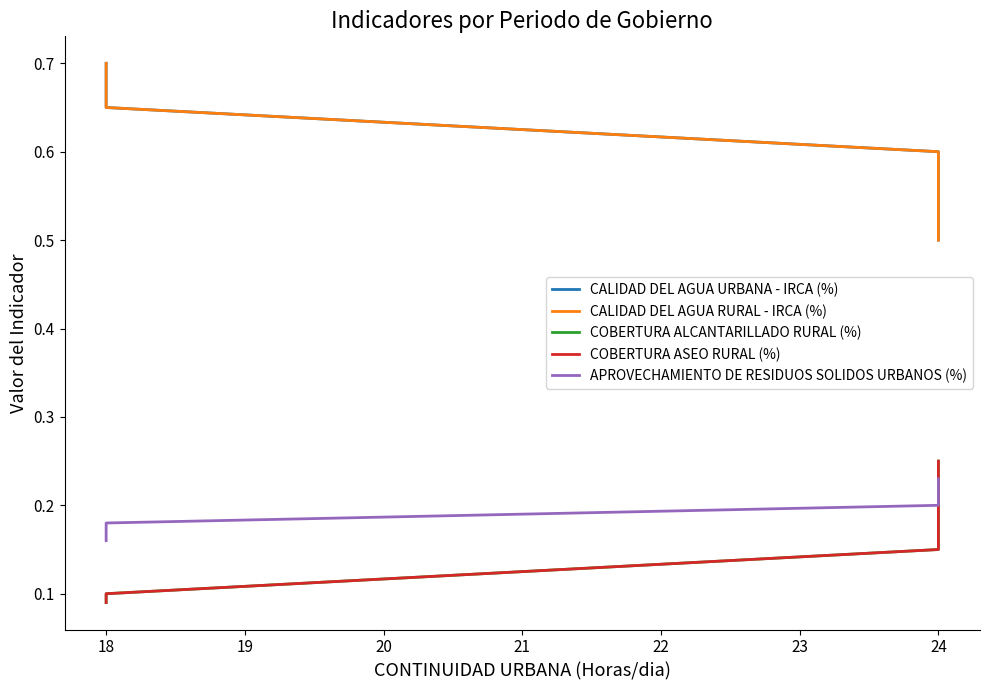

How many lines are shown in the chart?

5